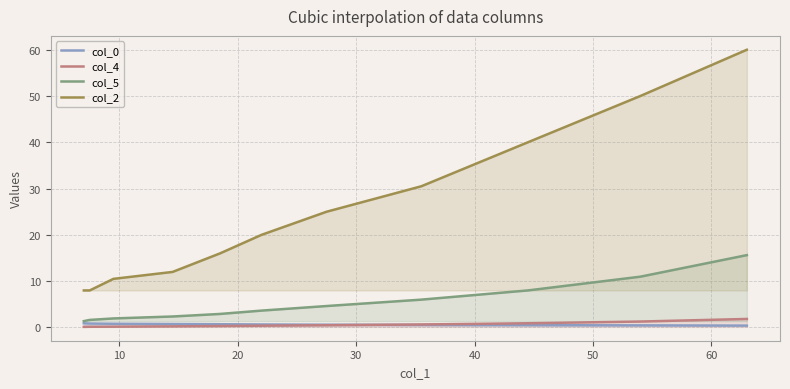

What is the greatest value displayed?

60.0